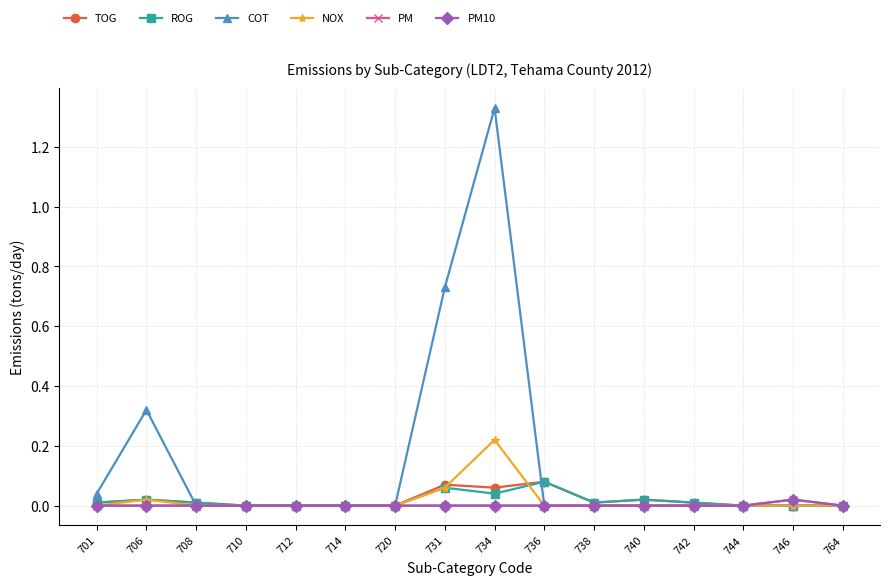

Between 731 and 742, which series saw the biggest shift?

COT